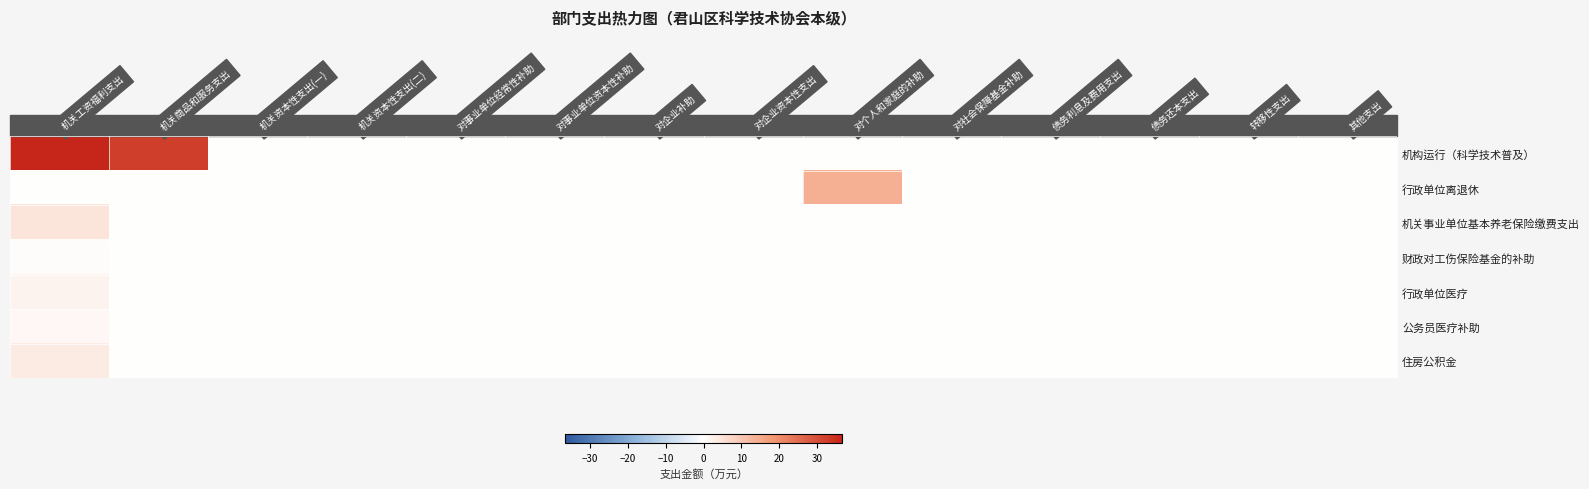

At how many categories does at least one series exceed 27?

2